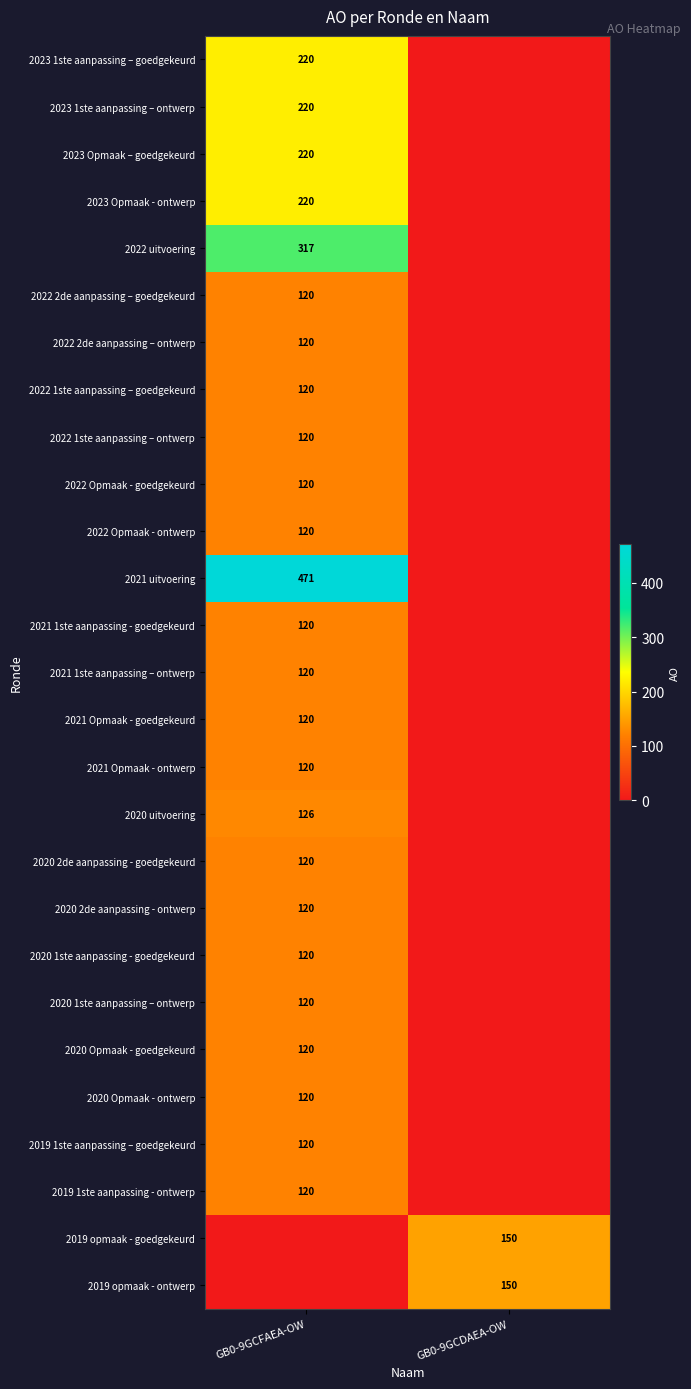

The 2023 Opmaak – goedgekeurd series shows 71 at GB0-9GCFAEA-OW. True or false?

False